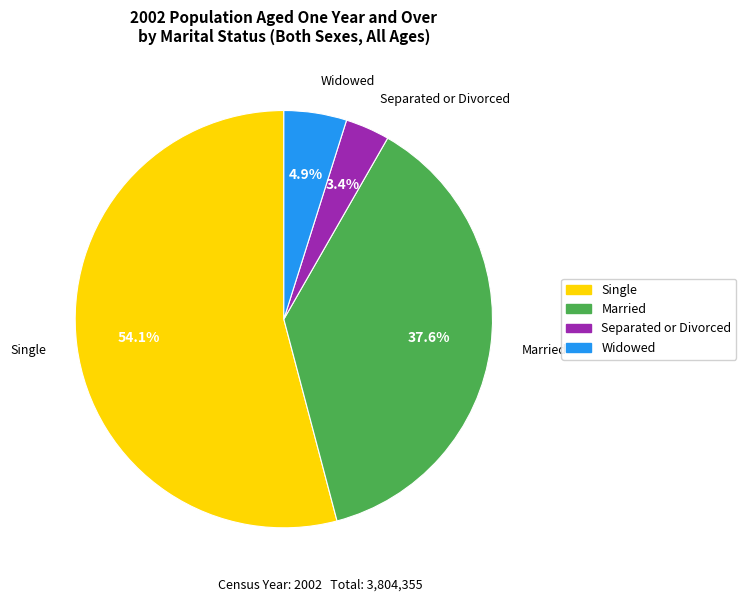

Combined, what portion of the pie is Married and Widowed?

42.5%